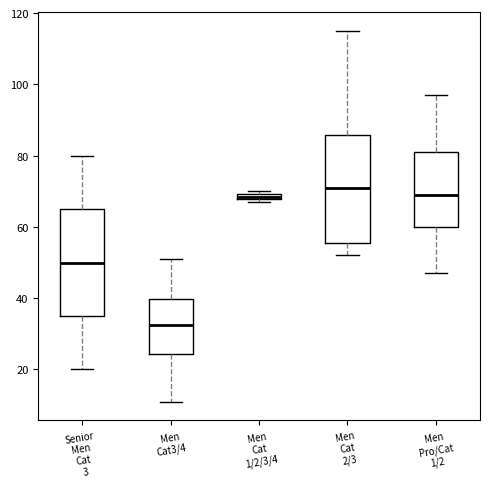

Which box's median line is the lowest?

Men Cat3/4